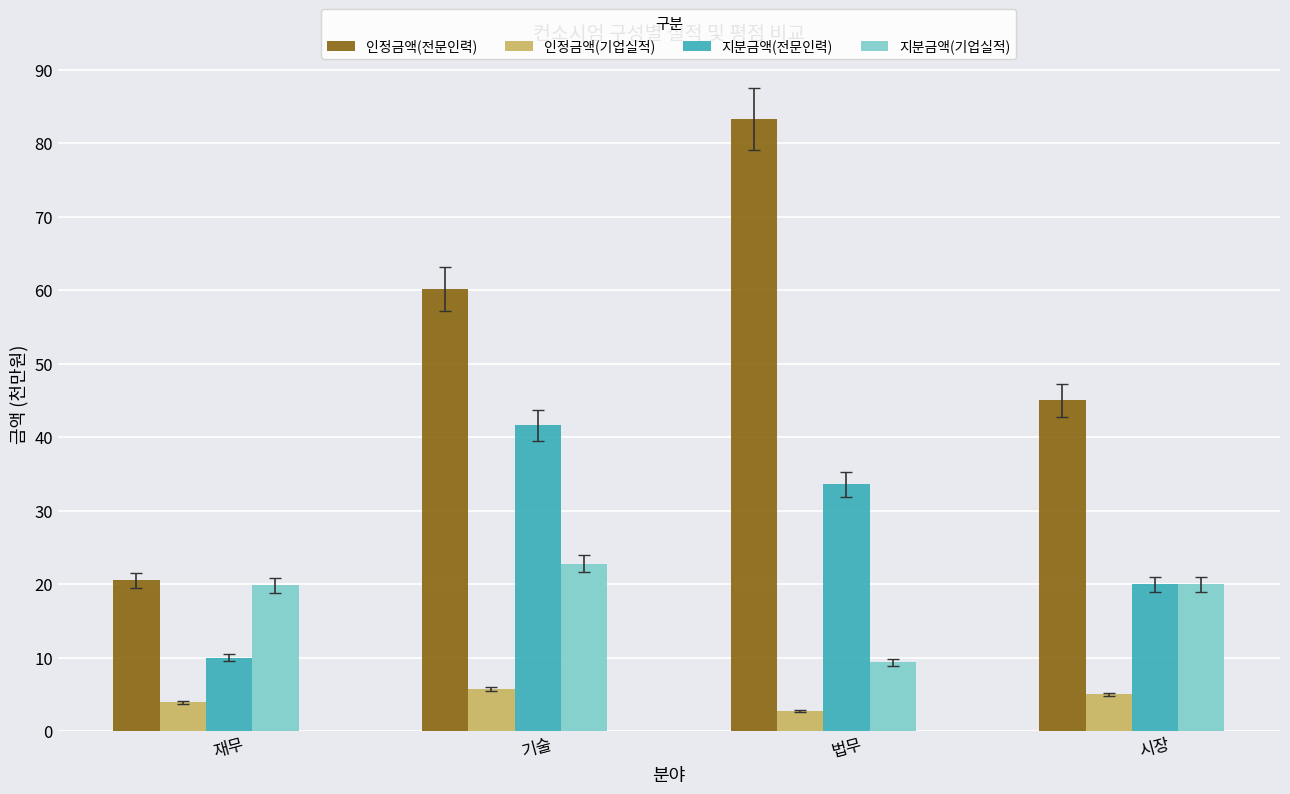

What is the total value across all series at 시장?

90.0